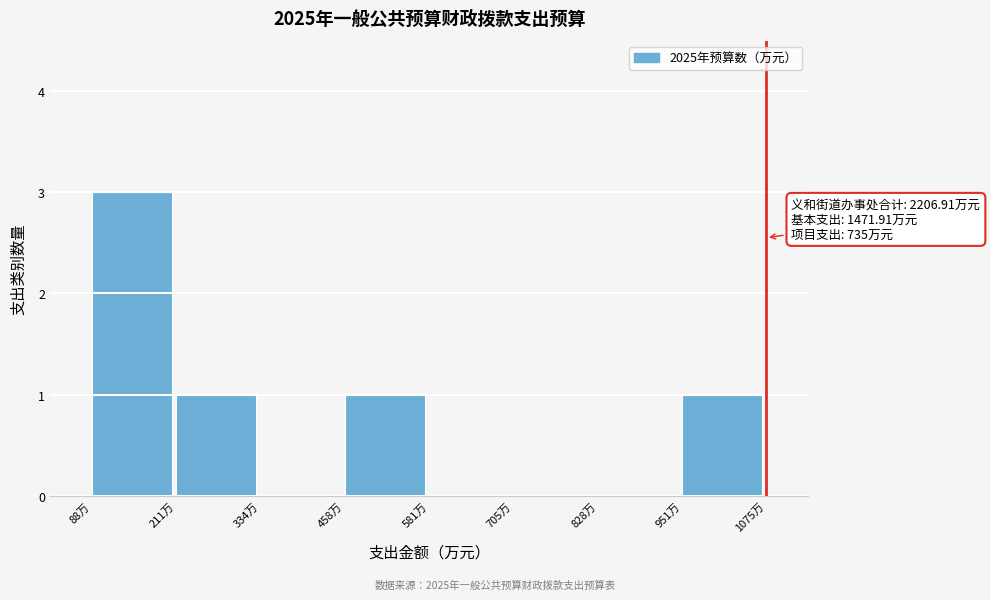

Over which range of the x-axis is the bar tallest?

80 to 220